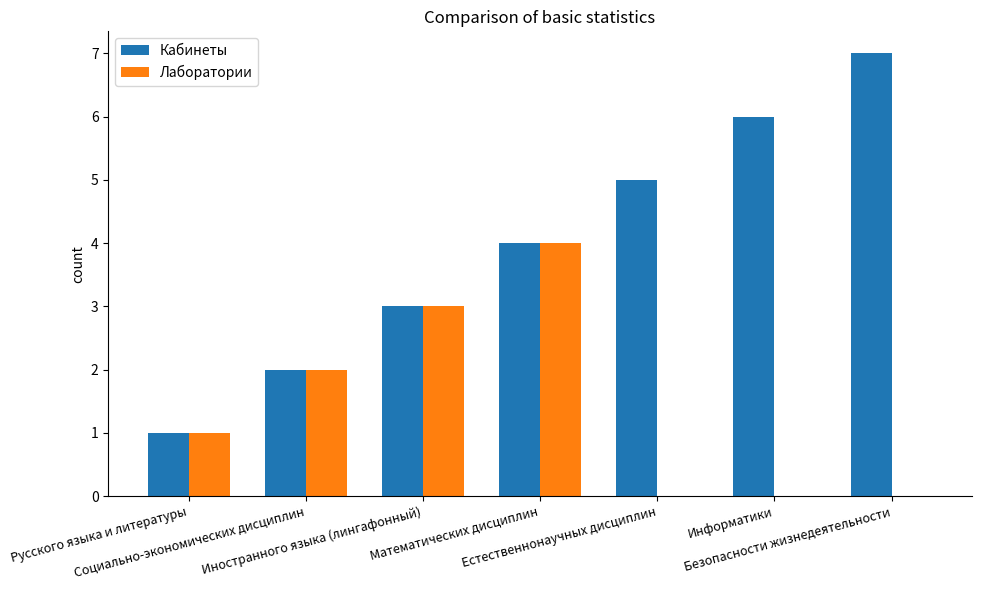

Between Русского языка и литературы and Информатики, which series saw the biggest shift?

Кабинеты